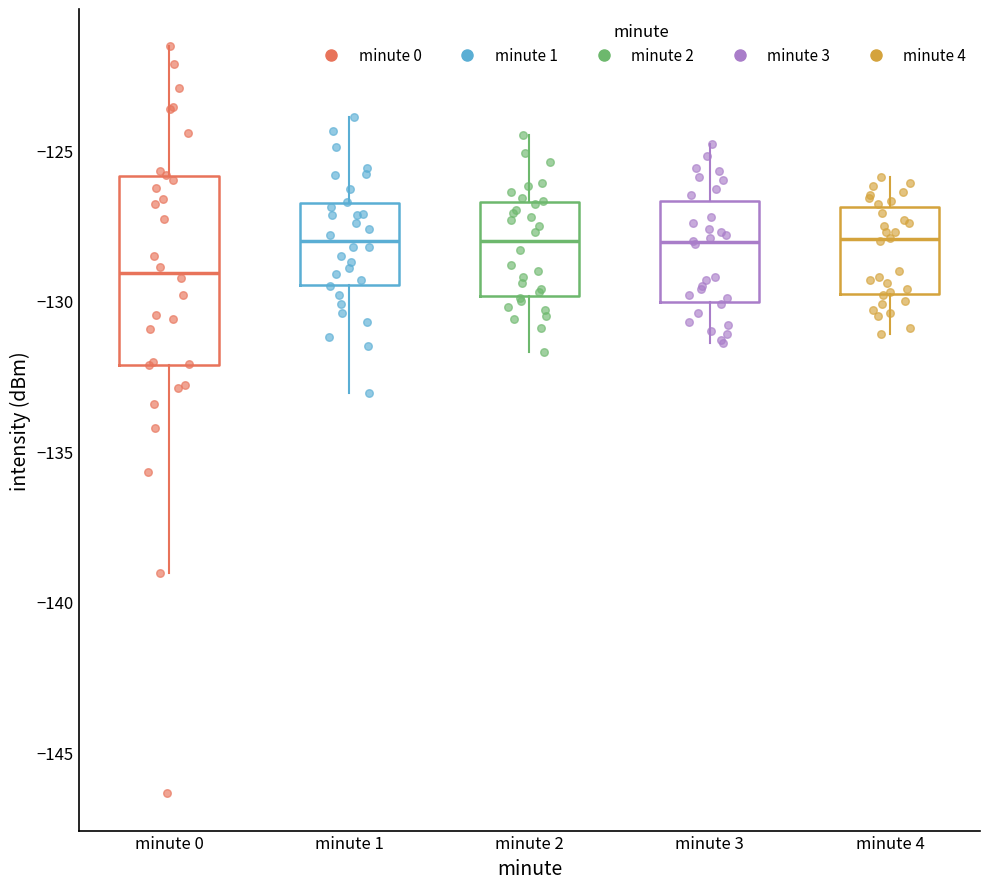

Reading left to right, read every box against the y-axis: the position of its median line, the range the box covers, and the ends of its whiskers. The values are not printed on the chart, so give them approximately, as read against the axis.

minute 0: median -129.0, box -132.0 to -126.0, whiskers -139.0 to -121.5
minute 1: median -128.0, box -129.5 to -127.0, whiskers -133.0 to -124.0
minute 2: median -128.0, box -130.0 to -126.5, whiskers -131.5 to -124.5
minute 3: median -128.0, box -130.0 to -126.5, whiskers -131.5 to -125.0
minute 4: median -128.0, box -130.0 to -127.0, whiskers -131.0 to -126.0